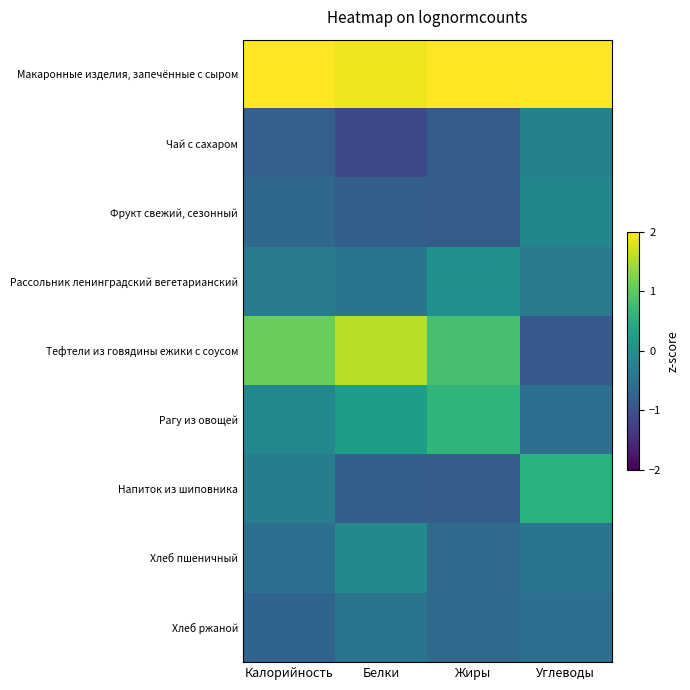

Count the number of data series in this chart.

9